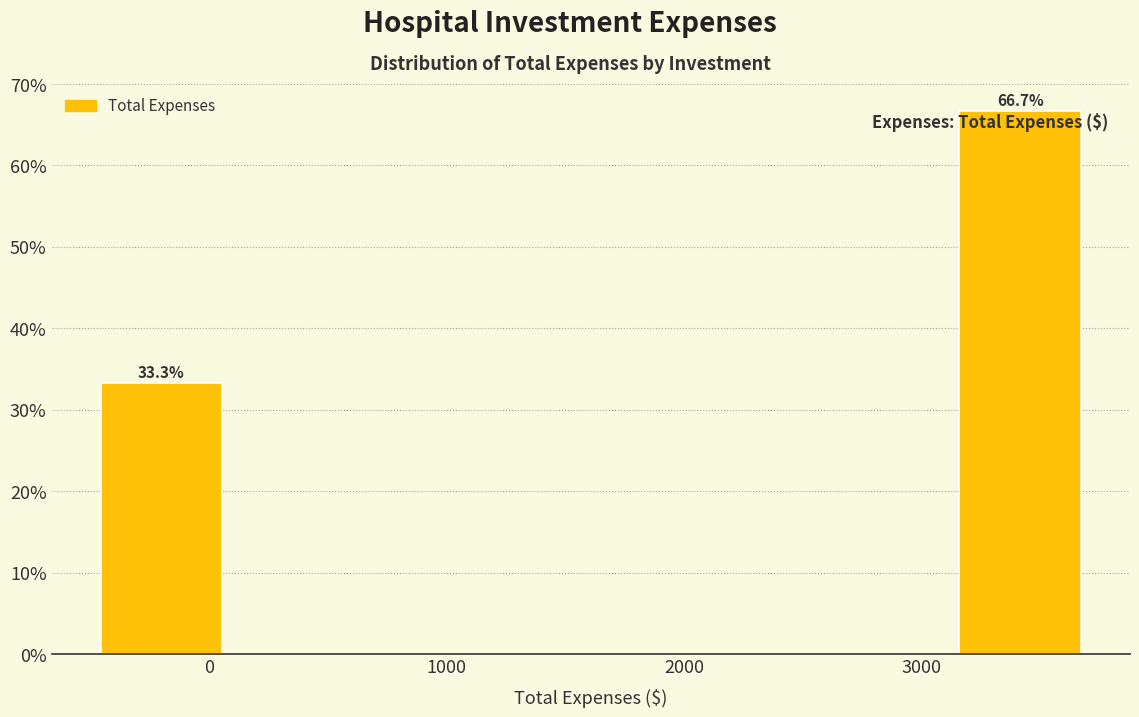

Over which range of the x-axis is the bar tallest?

3100 to 3700